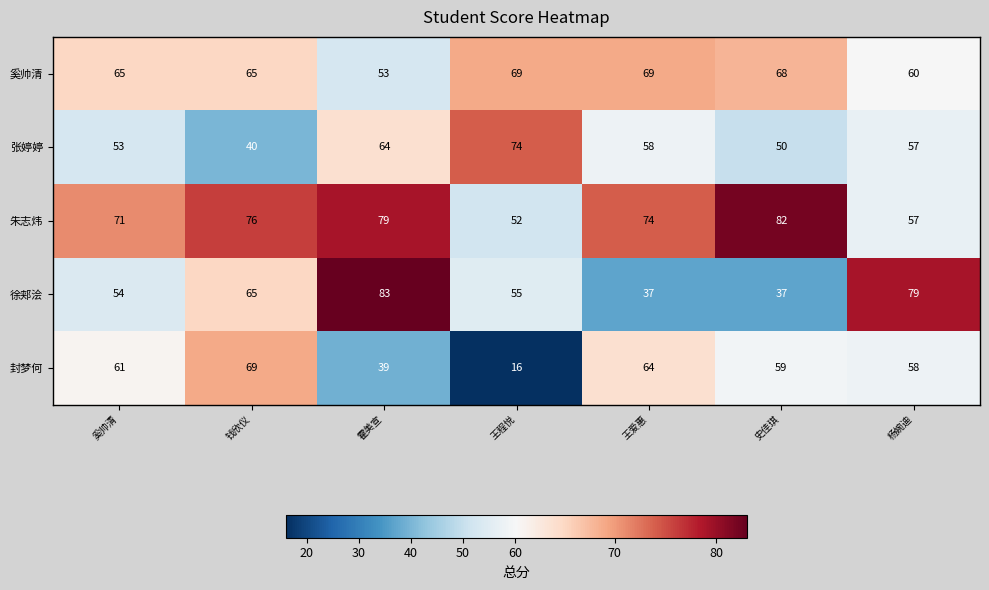

What is the average value of the 张婷婷 series?

57